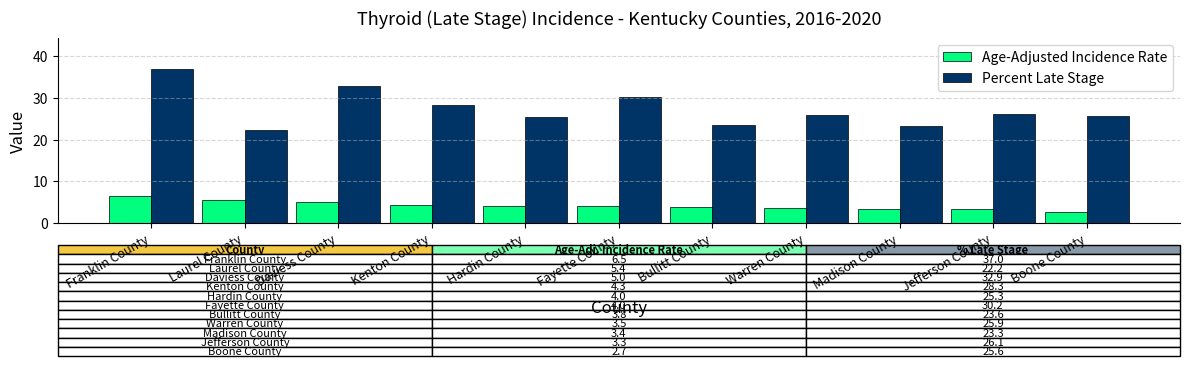

What is the difference between the Percent Late Stage values at Madison County and Hardin County?

2.0